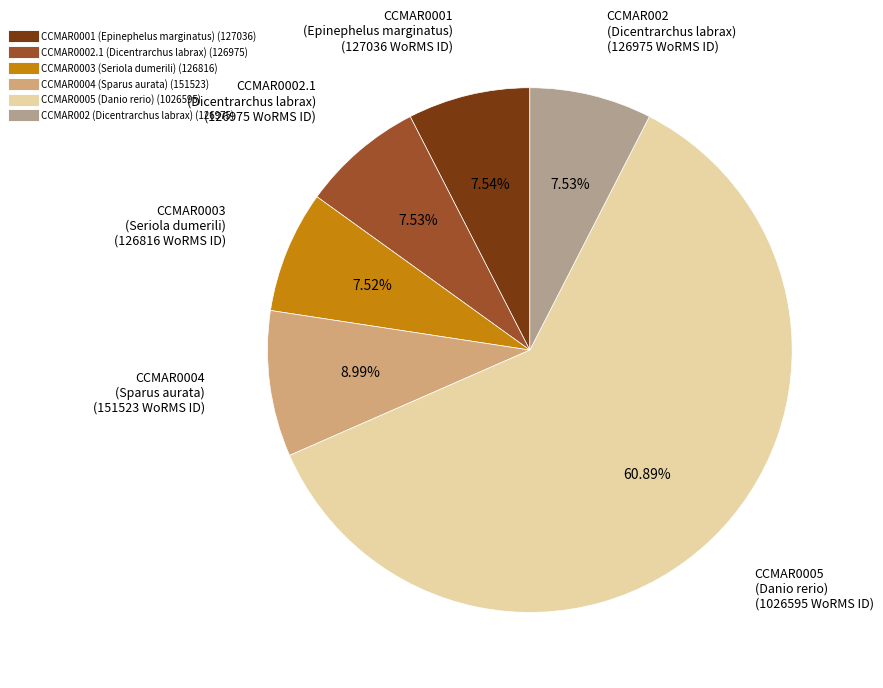

Which category accounts for the majority?

CCMAR0005 (Danio rerio)